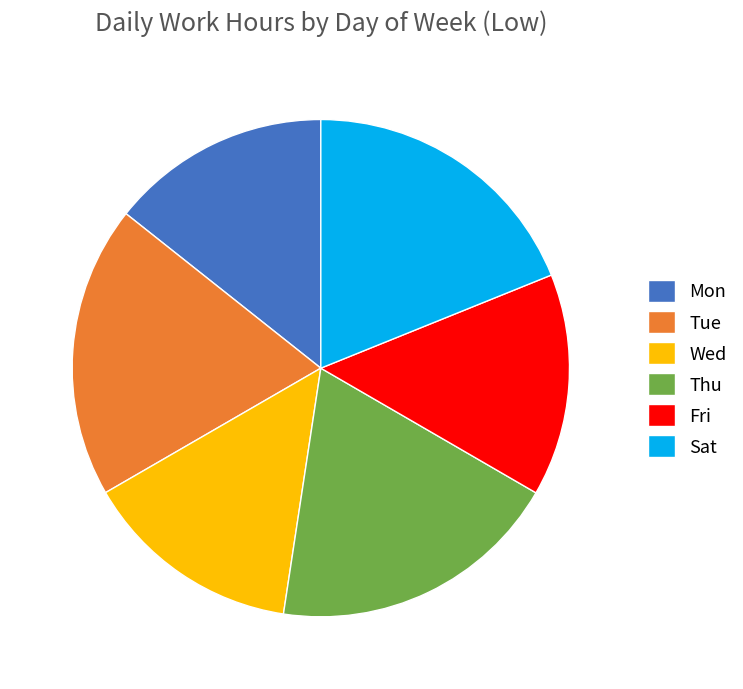

Is there a majority slice in this chart?

No